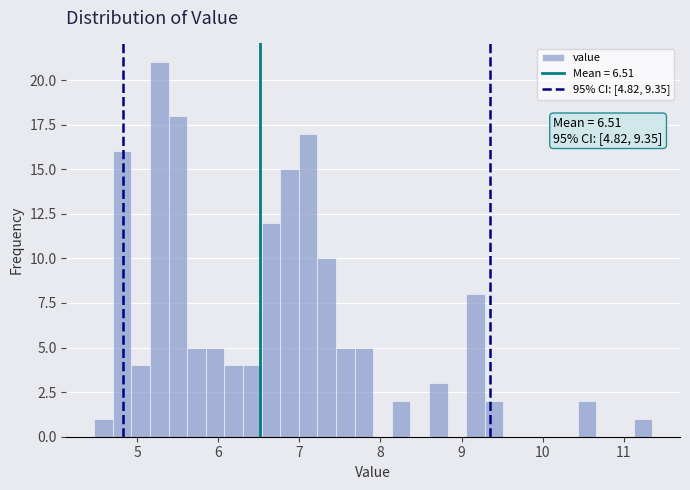

Read against the x-axis, roughly where is the centre of the tallest bar?

5.3